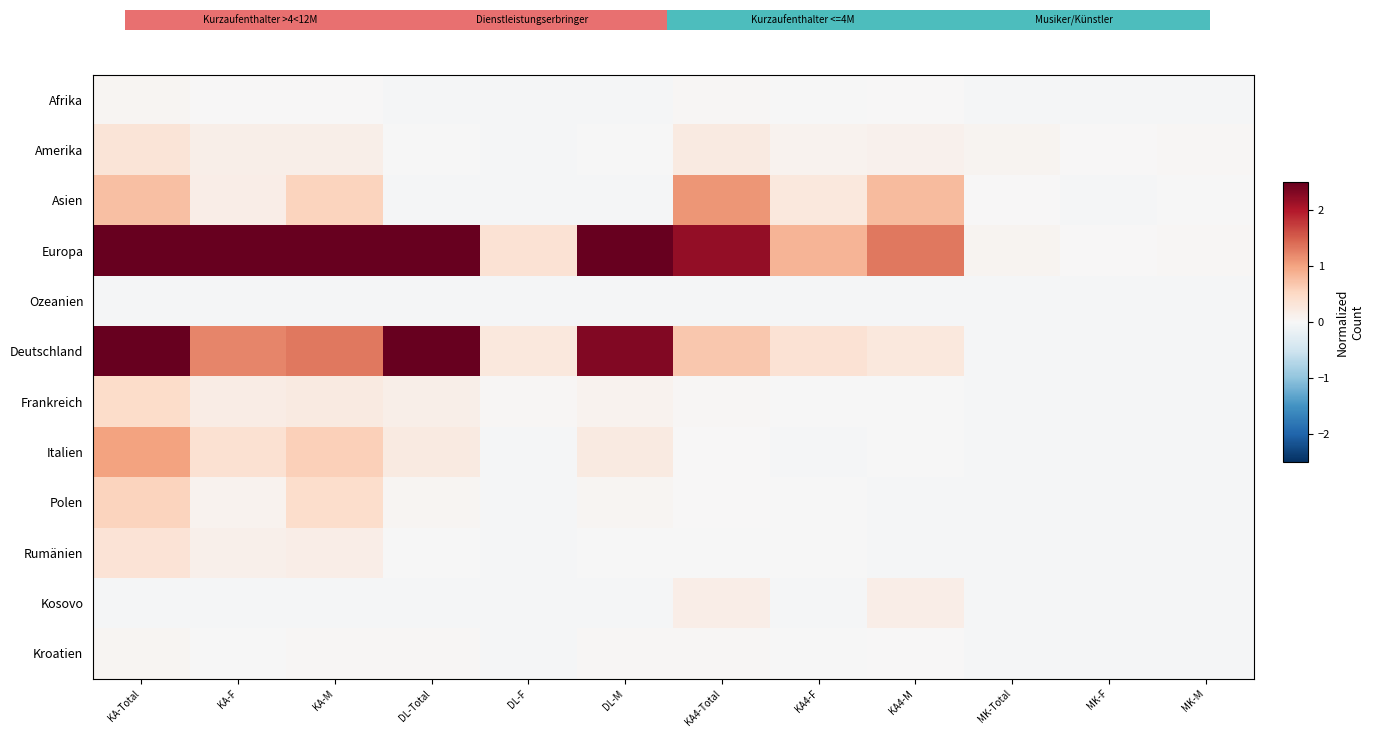

Count the number of data series in this chart.

12